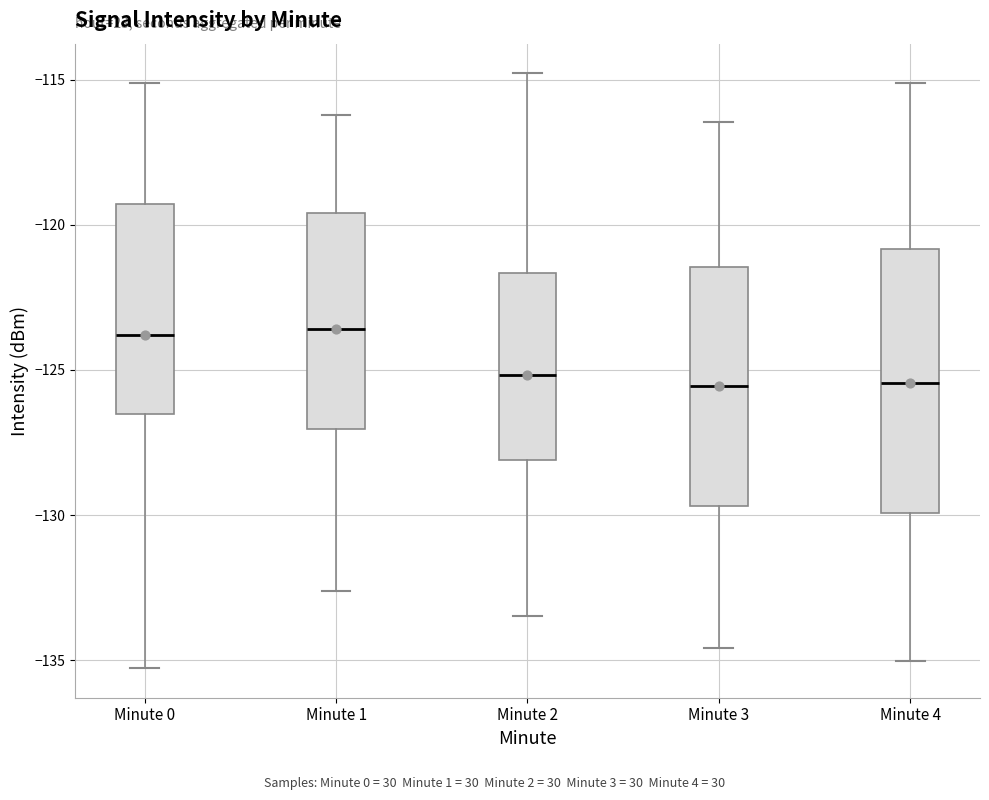

Which box is the tallest, from its lower edge to its upper edge?

Minute 4